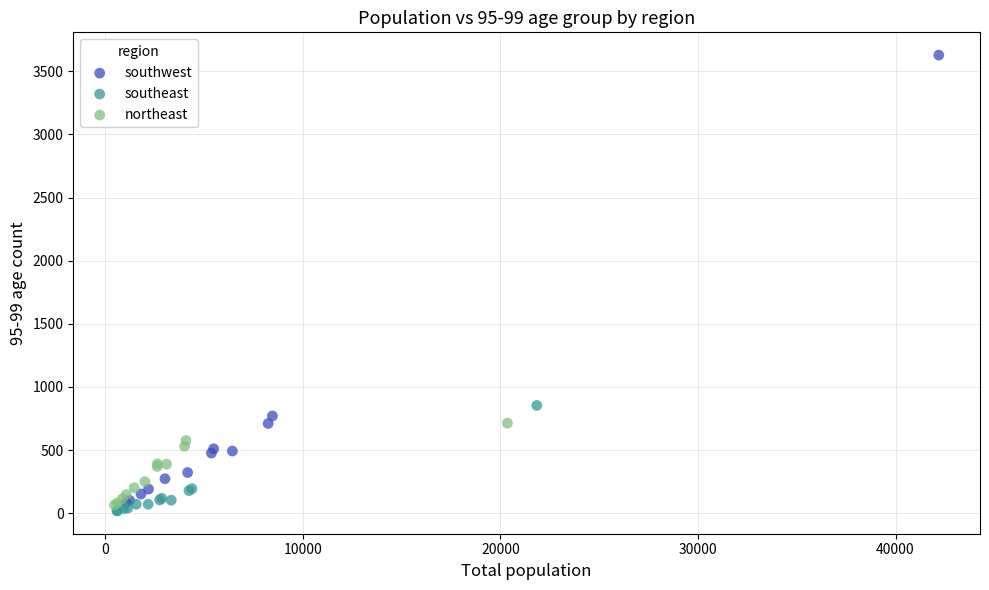

Which series has the widest spread of Y values?

southwest